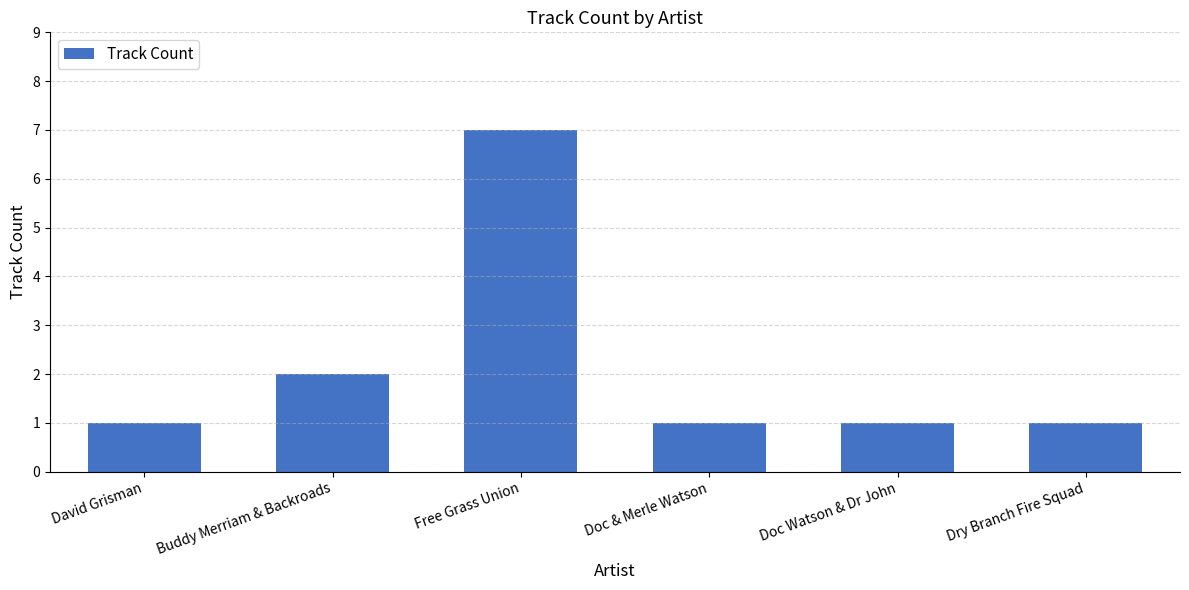

Reading left to right, what are all the values shown in this chart?

David Grisman=1	Buddy Merriam & Backroads=2	Free Grass Union=7	Doc & Merle Watson=1	Doc Watson & Dr John=1	Dry Branch Fire Squad=1